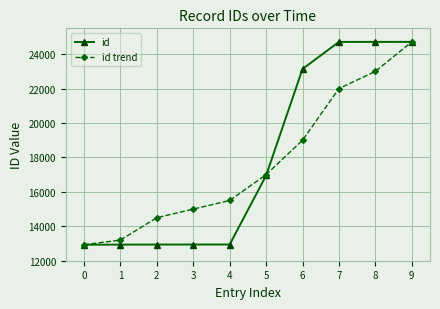

What is the average value of the id trend series?

17684